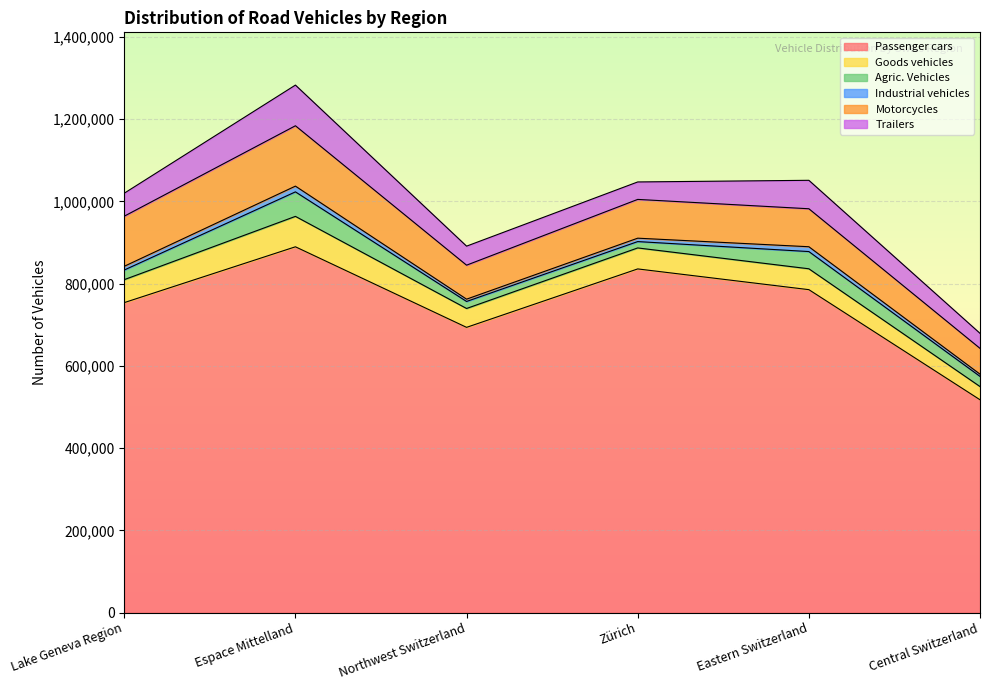

Reading left to right, what are all the values shown in this chart?

Passenger cars: Lake Geneva Region=753792	Espace Mittelland=889534	Northwest Switzerland=693626	Zürich=835731	Eastern Switzerland=785300	Central Switzerland=517533
Goods vehicles: Lake Geneva Region=55851	Espace Mittelland=73976	Northwest Switzerland=45874	Zürich=51035	Eastern Switzerland=50771	Central Switzerland=32125
Agric. Vehicles: Lake Geneva Region=23417	Espace Mittelland=59596	Northwest Switzerland=17095	Zürich=15454	Eastern Switzerland=41862	Central Switzerland=24712
Industrial vehicles: Lake Geneva Region=9076	Espace Mittelland=13981	Northwest Switzerland=5587	Zürich=8257	Eastern Switzerland=11741	Central Switzerland=5483
Motorcycles: Lake Geneva Region=121861	Espace Mittelland=146790	Northwest Switzerland=82662	Zürich=94306	Eastern Switzerland=92368	Central Switzerland=62703
Trailers: Lake Geneva Region=55900	Espace Mittelland=98927	Northwest Switzerland=46259	Zürich=42454	Eastern Switzerland=69181	Central Switzerland=36575